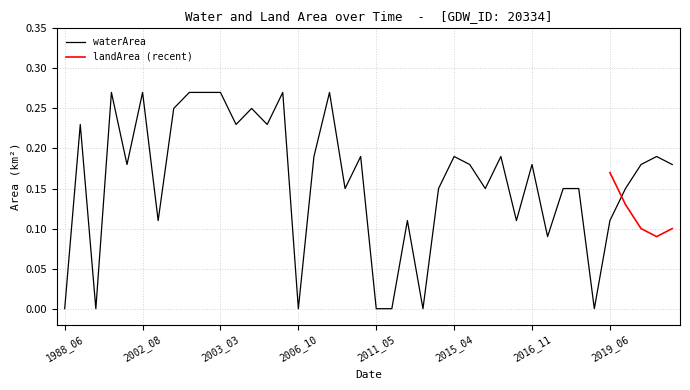

True or false: landArea has a value of 0.0 at 2009_02.

False